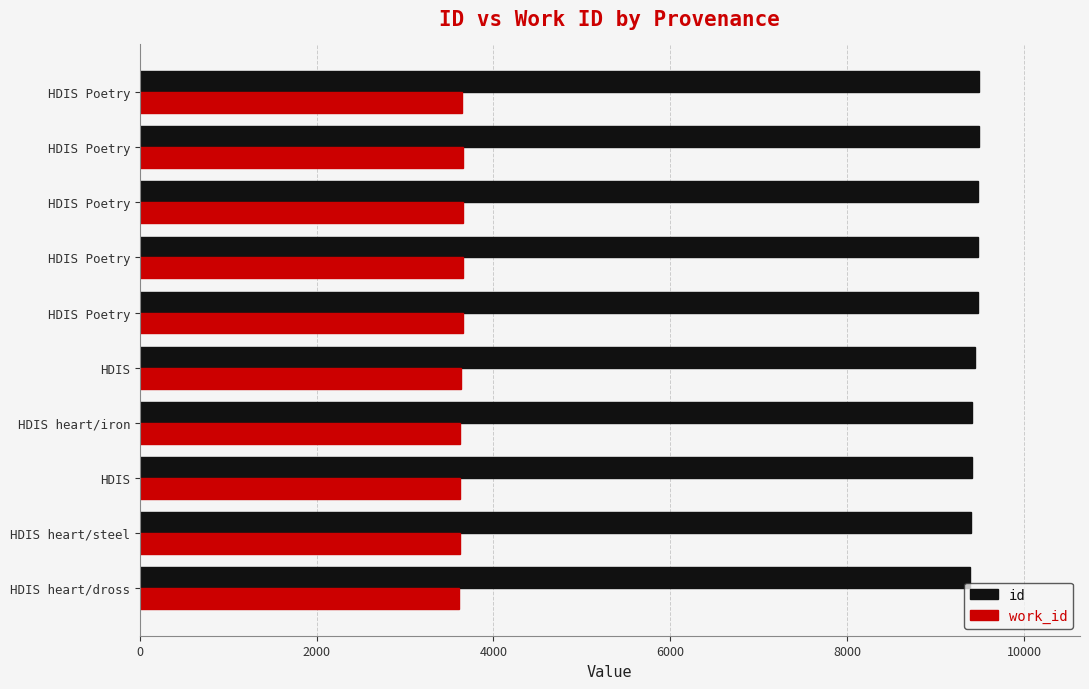

What are all the series names shown in the legend?

id, work_id